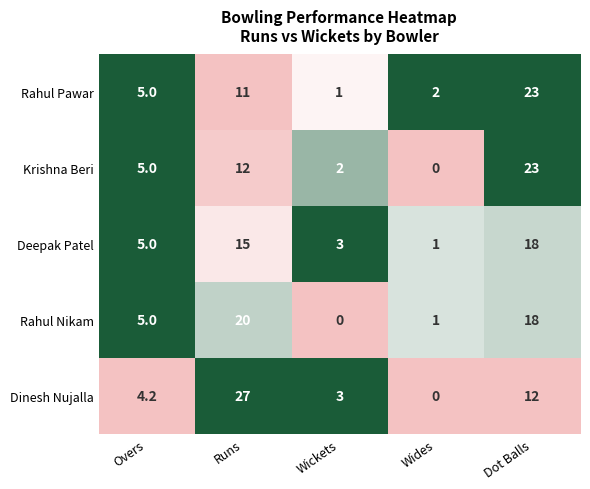

What value does the Dinesh Nujalla series have at Overs?

4.2